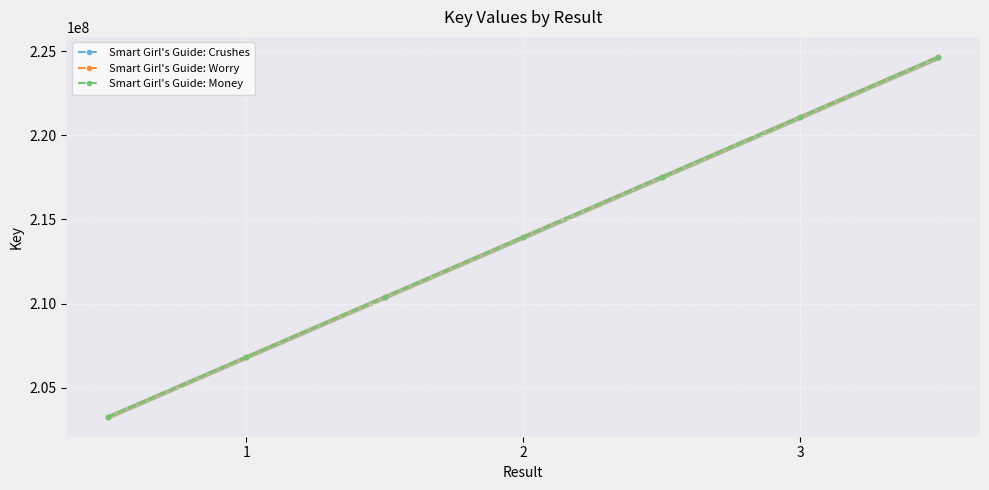

What is the sum of the Smart Girl's Guide: Crushes values at 3 and 2?

435056631.9